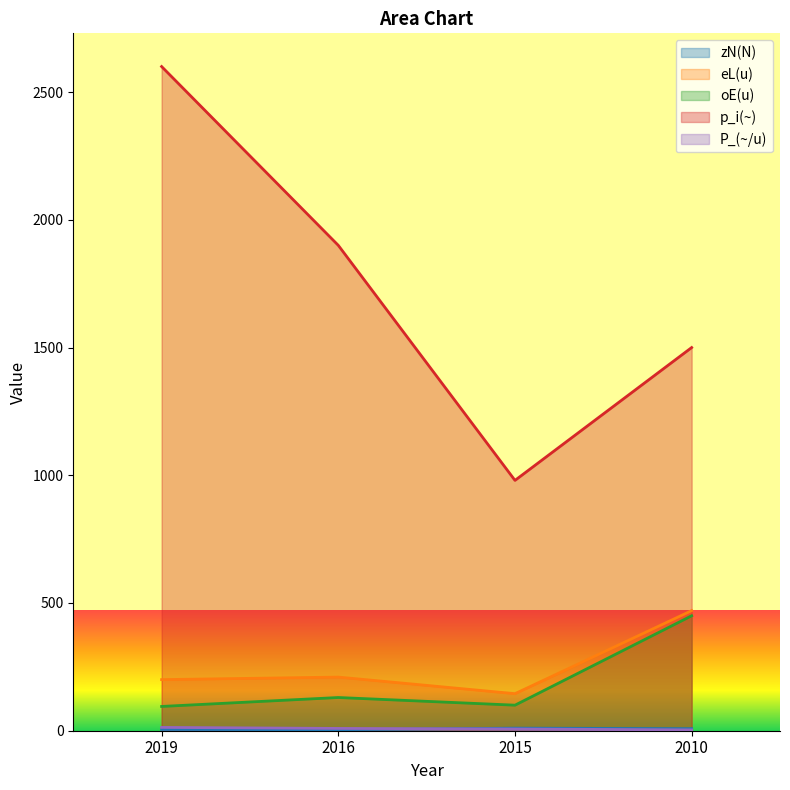

Where is zN(N) nearest to the value 7?

2010